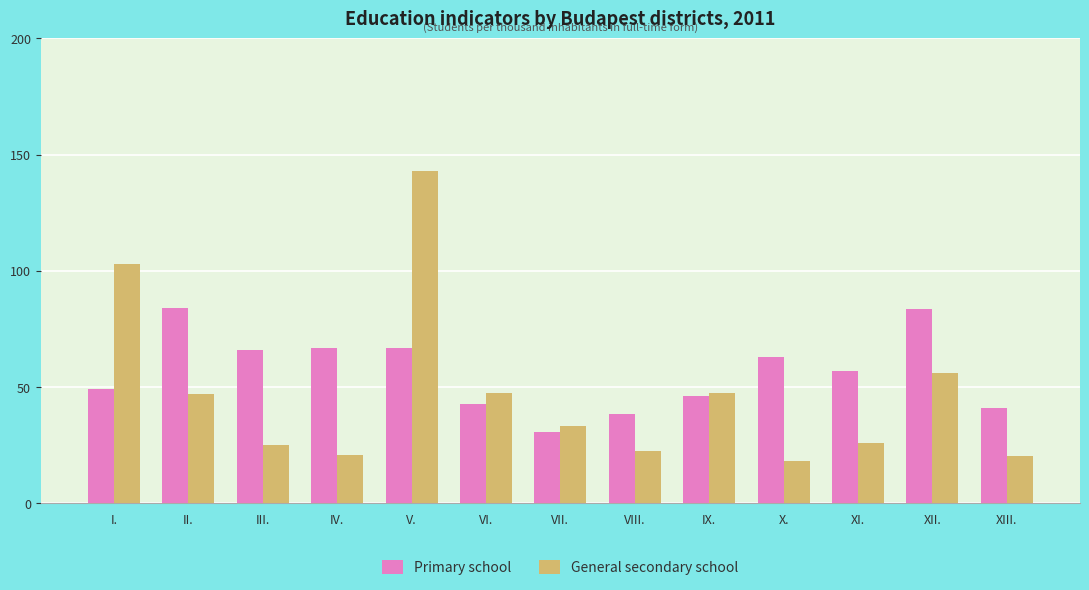

What is the highest value of the General secondary school series?

142.9